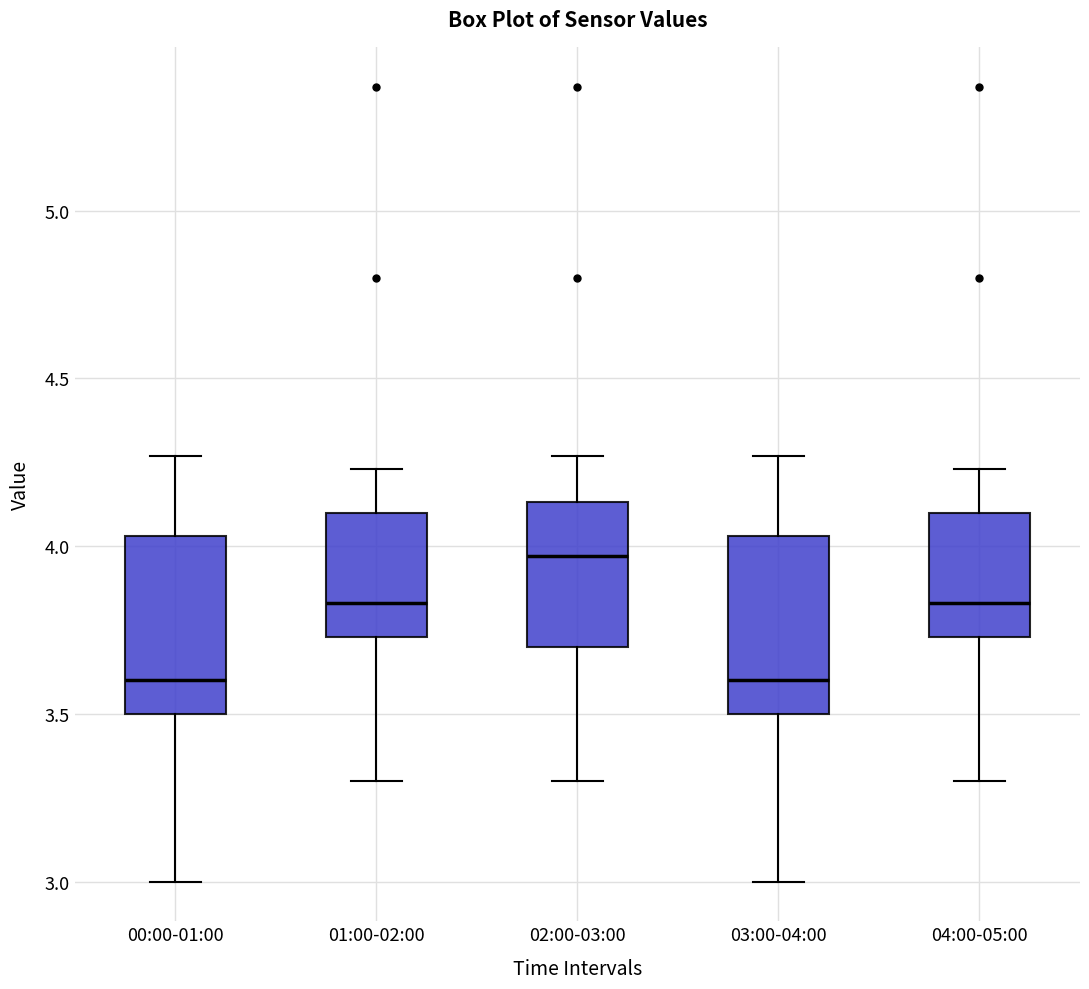

Where does the lower whisker of the box for 02:00-03:00 end on the y-axis? The values are not printed on the chart, so give them approximately, as read against the axis.

3.30